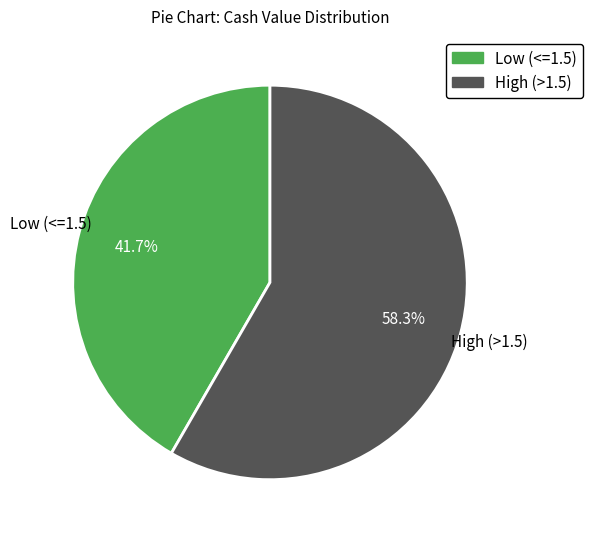

Is there any slice that represents more than half of the pie?

Yes